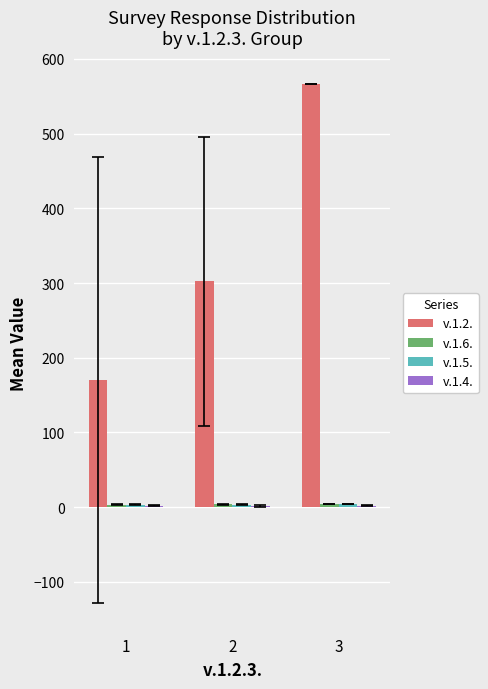

Which series has the largest range (max minus min)?

v.1.2.